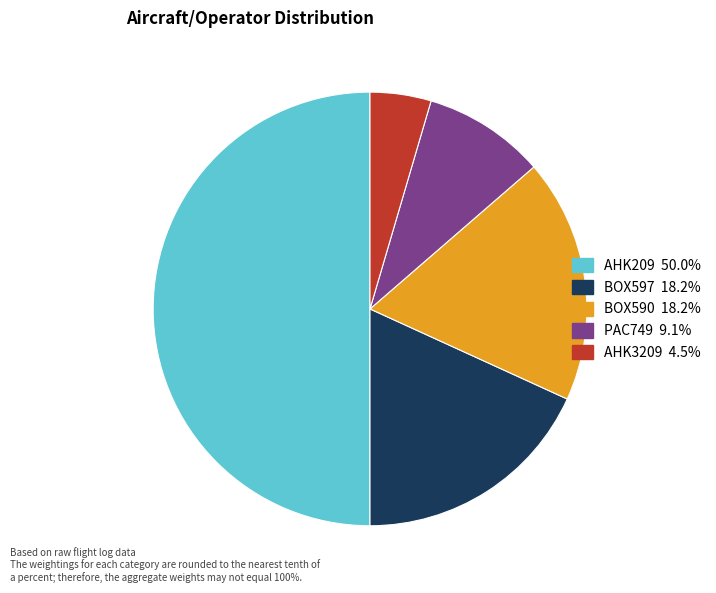

What is the largest slice in the pie chart?

AHK209